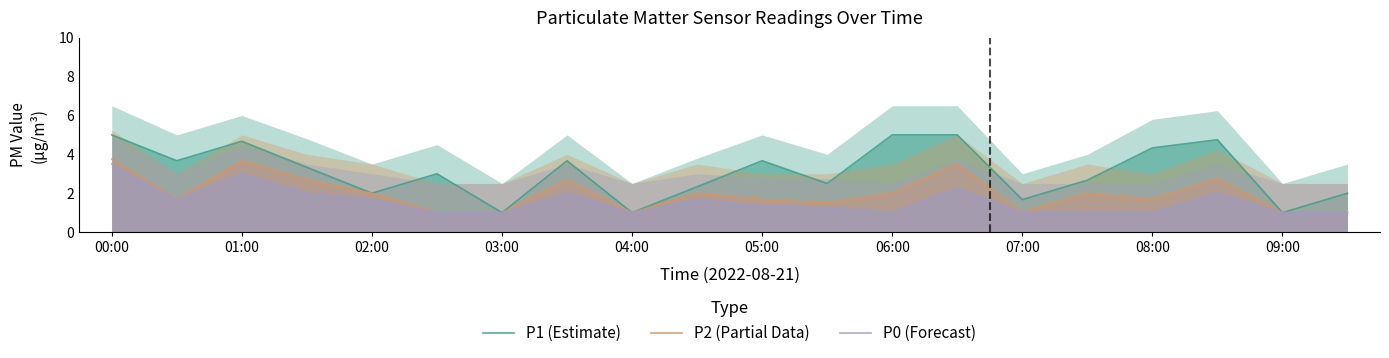

What is the lowest value of the P1 (Estimate) series?

1.0